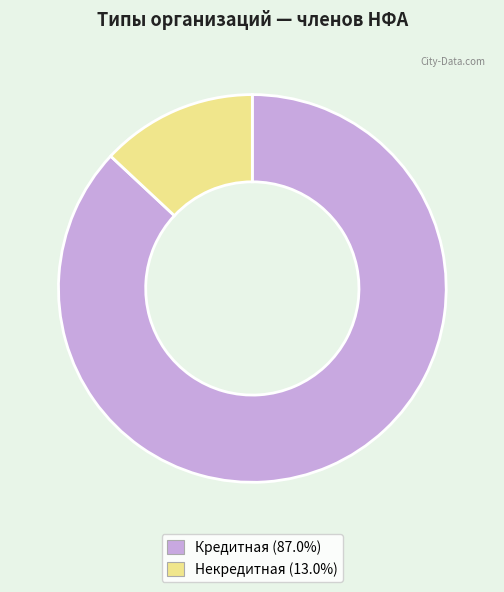

Combined, do Кредитная and Некредитная account for over 50%?

Yes